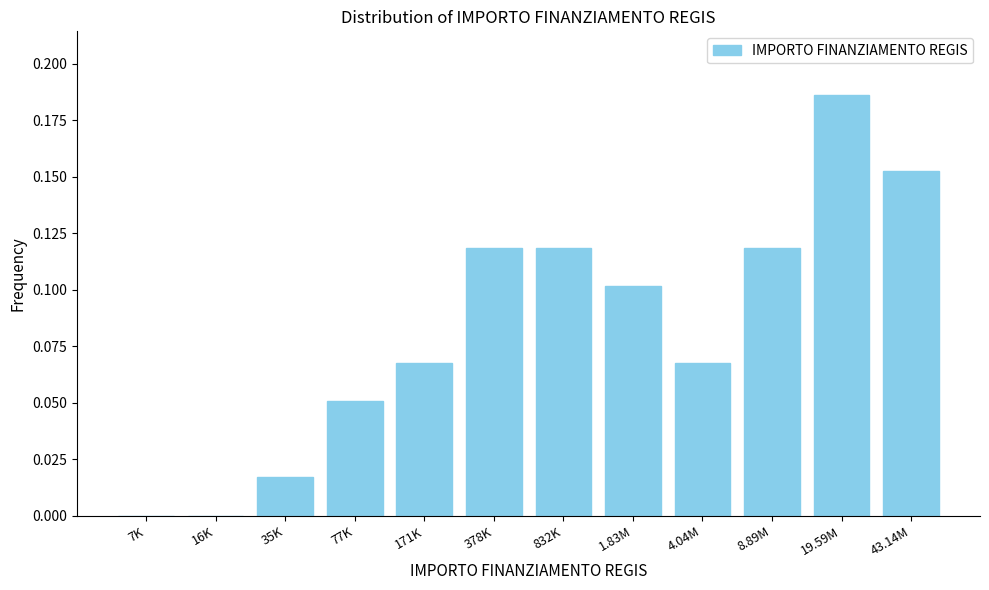

Between 4.04M and 378K, which is larger?

378K